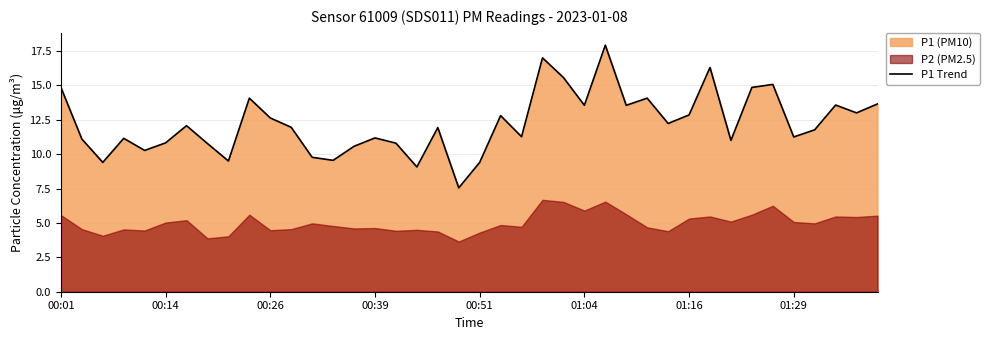

How many data points are above 11?

27